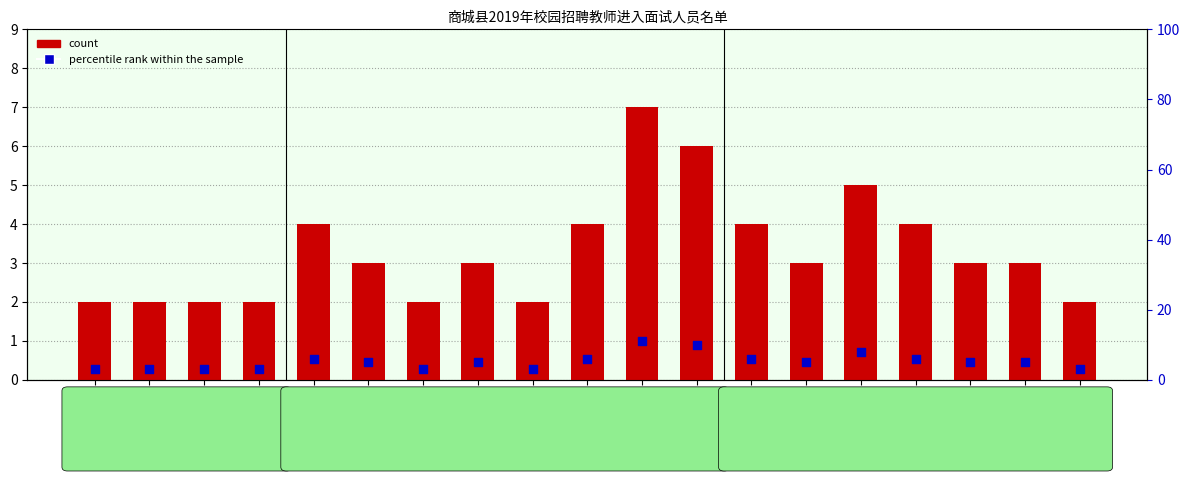

What is the total value across all series at 农村高中-体育?

18